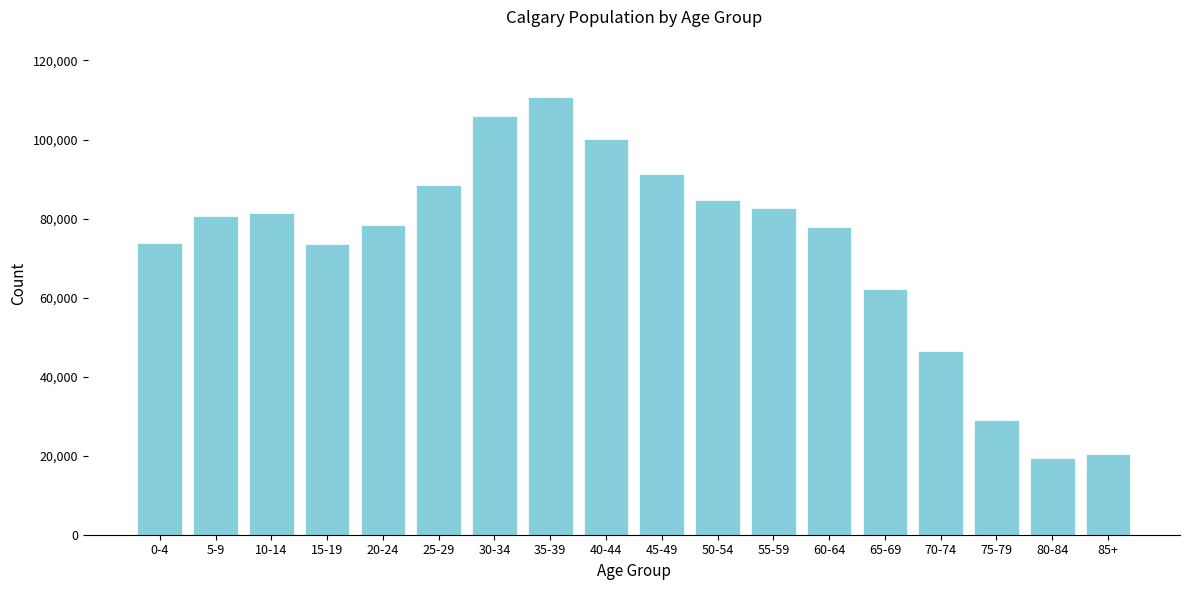

Where is the data nearest to the value 65085?

65-69